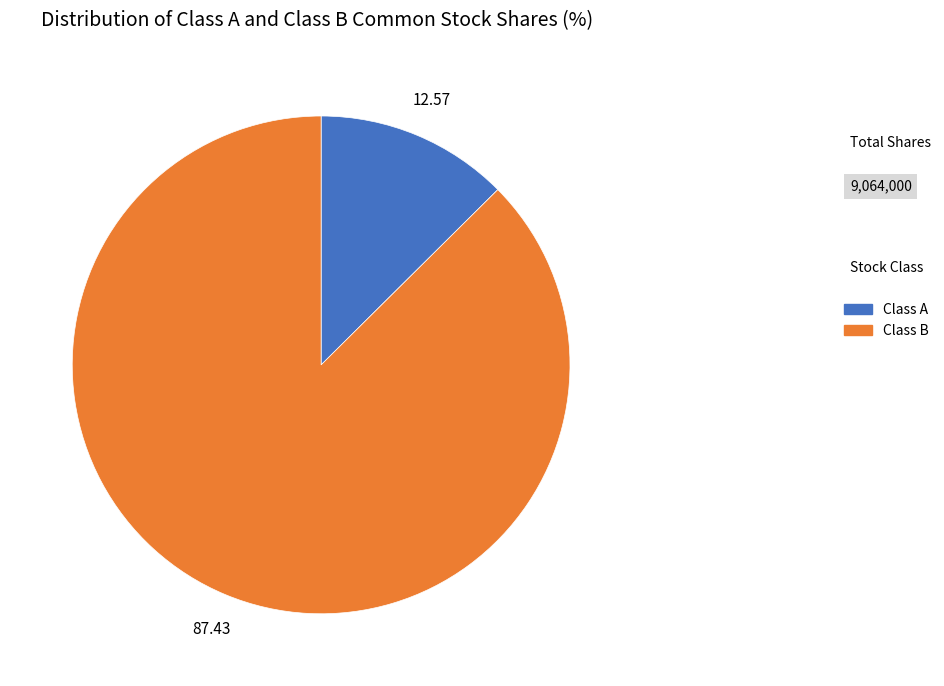

Which slice is the smallest?

Class A